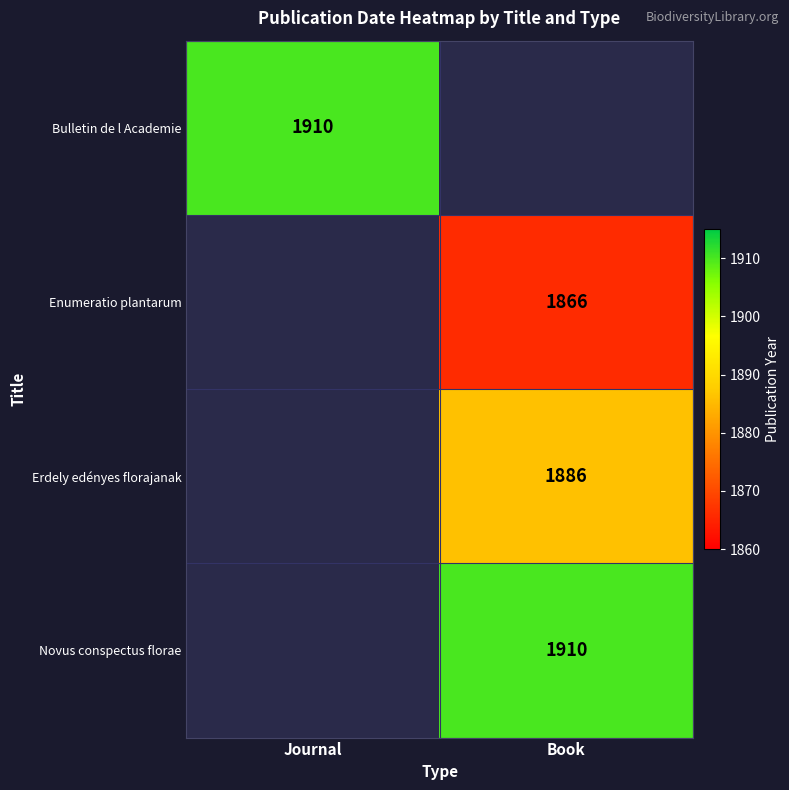

How many categories are shown in the chart?

2